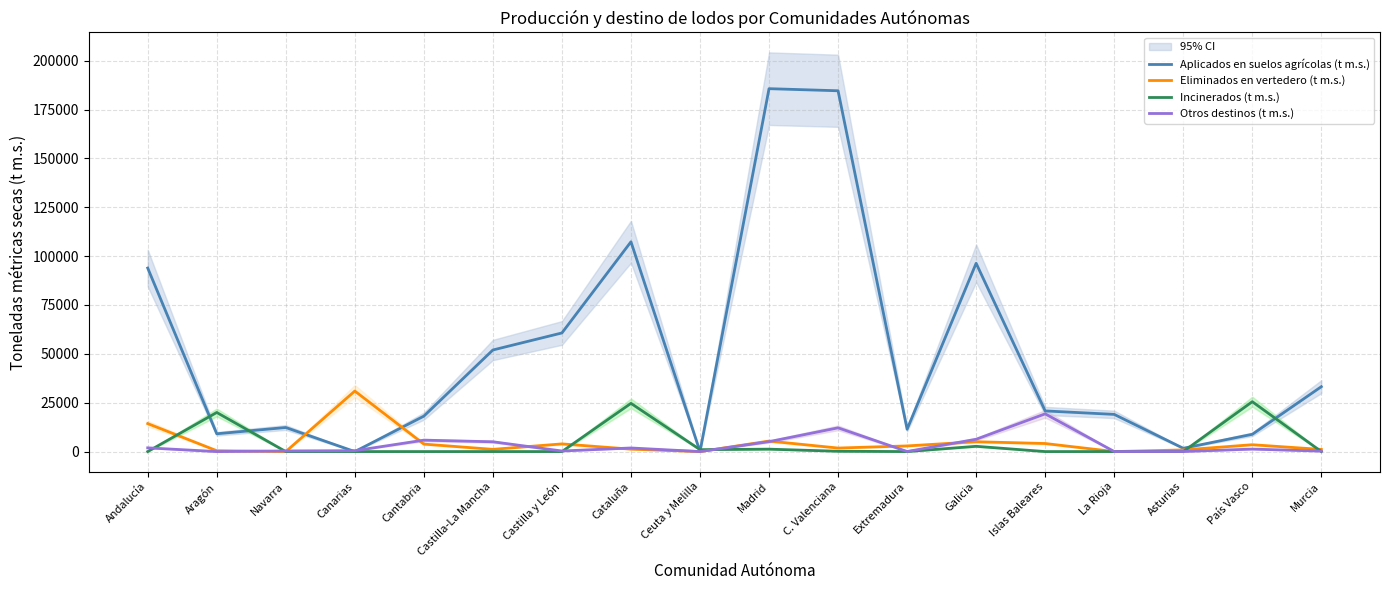

Does the chart display data point markers on the line(s)?

No